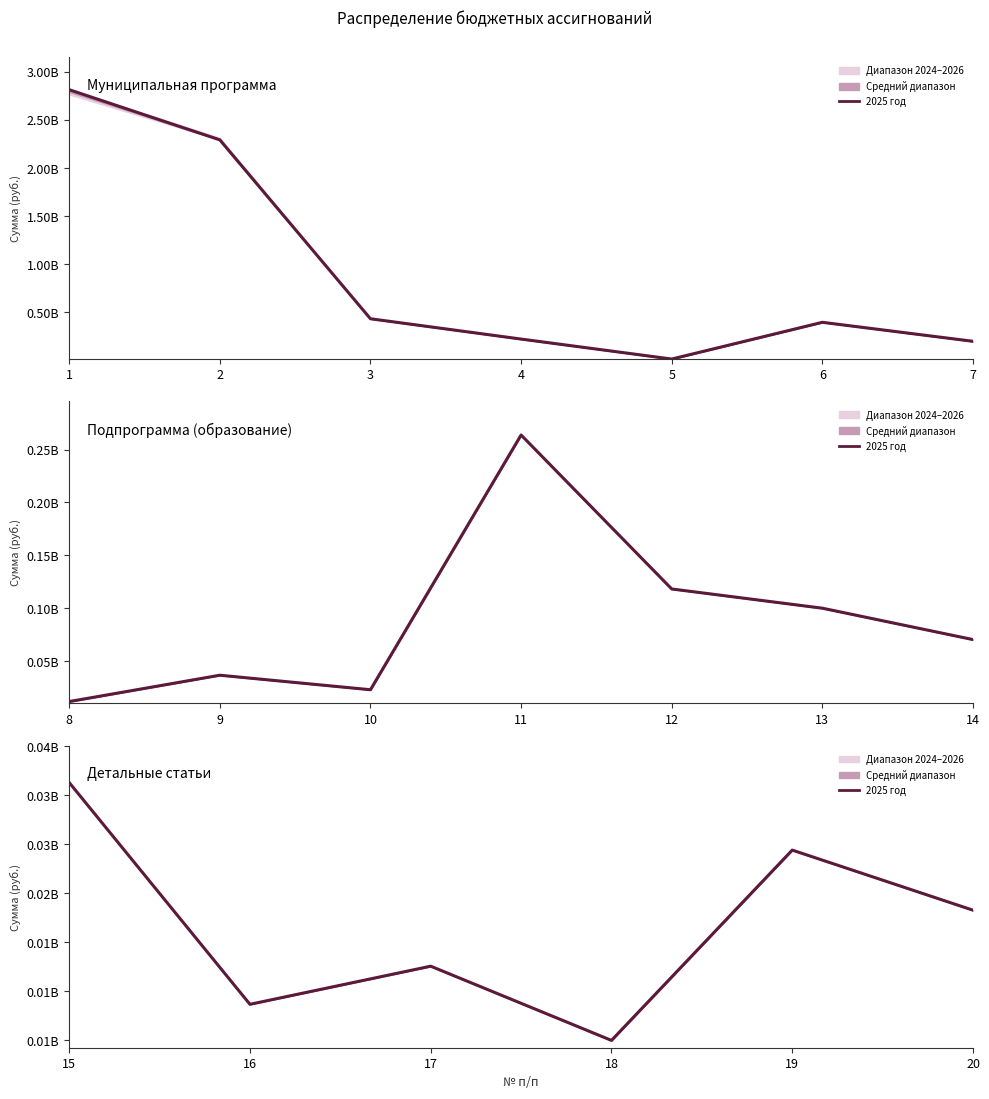

True or false: the data shows 12127844.0 at 19.

False